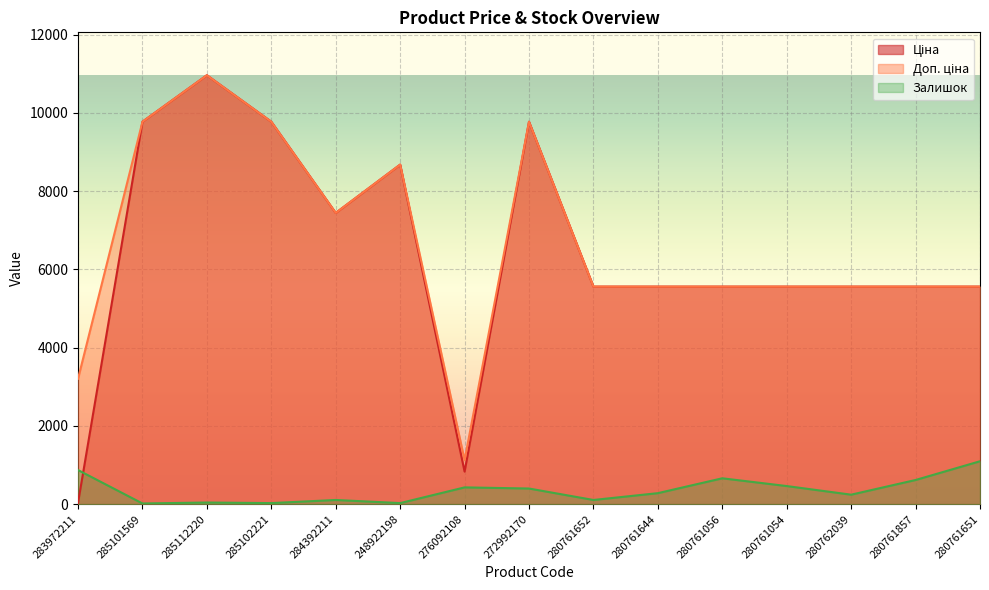

Which has a higher value, 276092108 or 280761054?

280761054